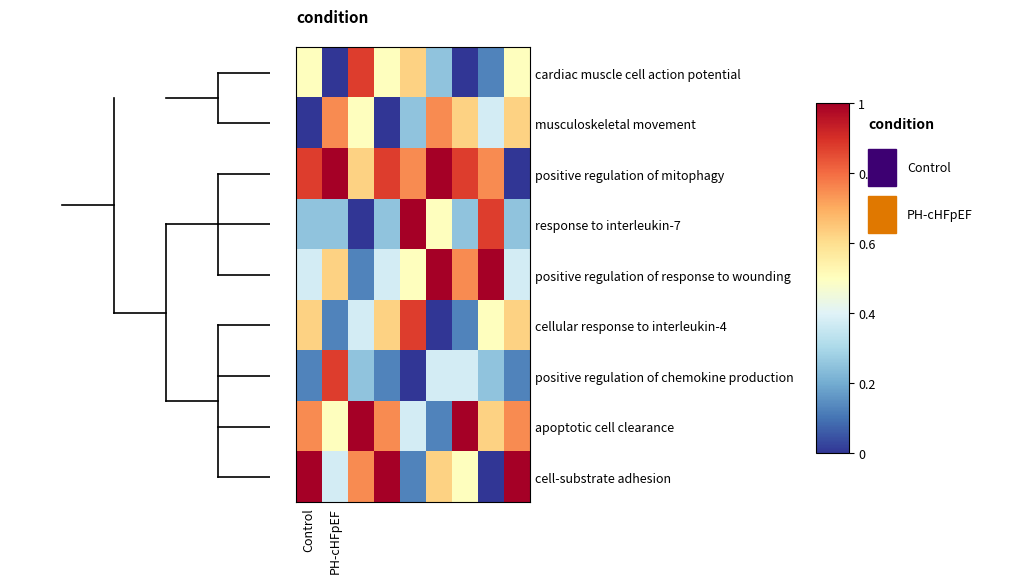

Reading left to right, transcribe all the data shown in this chart.

cardiac muscle cell action potential: 0.5	0.0	0.9	0.5	0.6	0.2	0.0	0.1	0.5
musculoskeletal movement: 0.0	0.8	0.5	0.0	0.2	0.8	0.6	0.4	0.6
positive regulation of mitophagy: 0.9	1.0	0.6	0.9	0.8	1.0	0.9	0.8	0.0
response to interleukin-7: 0.2	0.2	0.0	0.2	1.0	0.5	0.2	0.9	0.2
positive regulation of response to wounding: 0.4	0.6	0.1	0.4	0.5	1.0	0.8	1.0	0.4
cellular response to interleukin-4: 0.6	0.1	0.4	0.6	0.9	0.0	0.1	0.5	0.6
positive regulation of chemokine production: 0.1	0.9	0.2	0.1	0.0	0.4	0.4	0.2	0.1
apoptotic cell clearance: 0.8	0.5	1.0	0.8	0.4	0.1	1.0	0.6	0.8
cell-substrate adhesion: 1.0	0.4	0.8	1.0	0.1	0.6	0.5	0.0	1.0